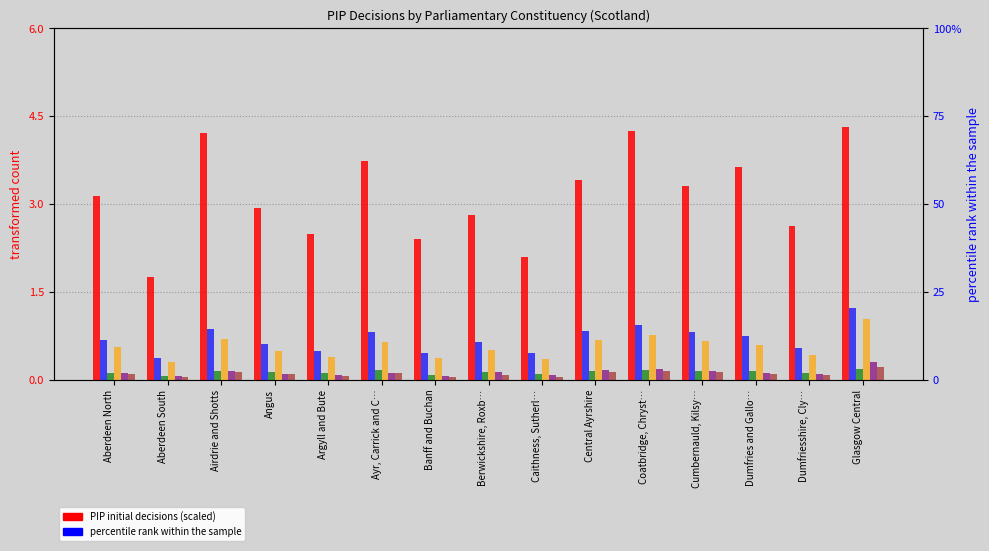

At how many categories does at least one series exceed 0?

15